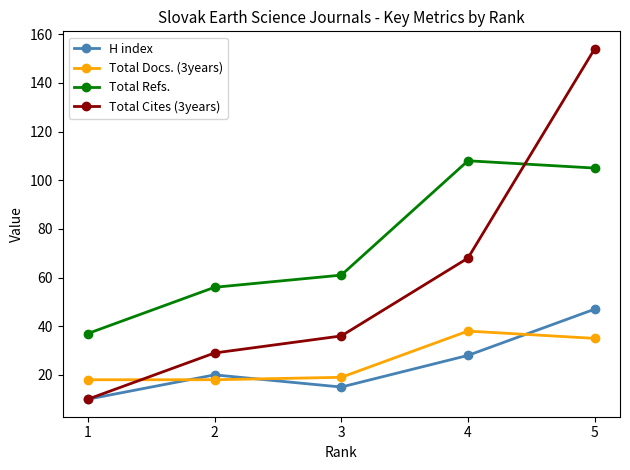

Between which two adjacent categories do Total Refs. and Total Cites (3years) first intersect?

4 and 5